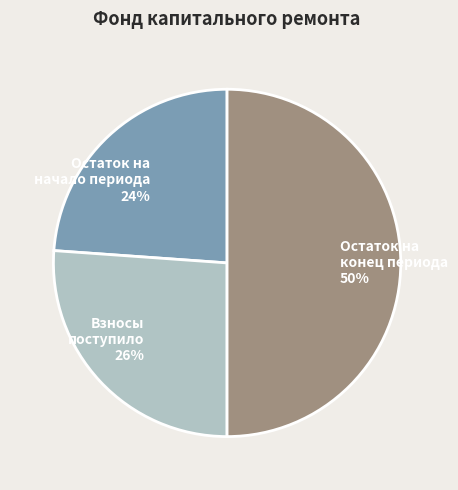

The Остаток на конец периода slice represents 59% of the pie. True or false?

False